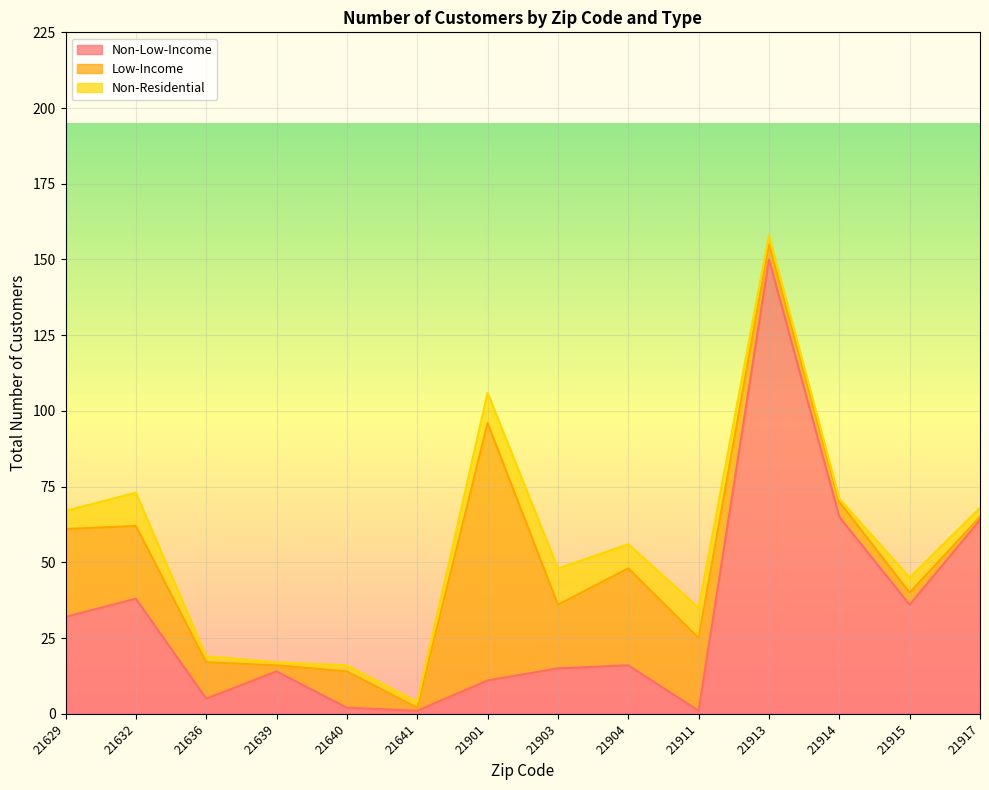

Between which two adjacent categories do Non-Residential and Non-Low-Income first intersect?

21641 and 21901